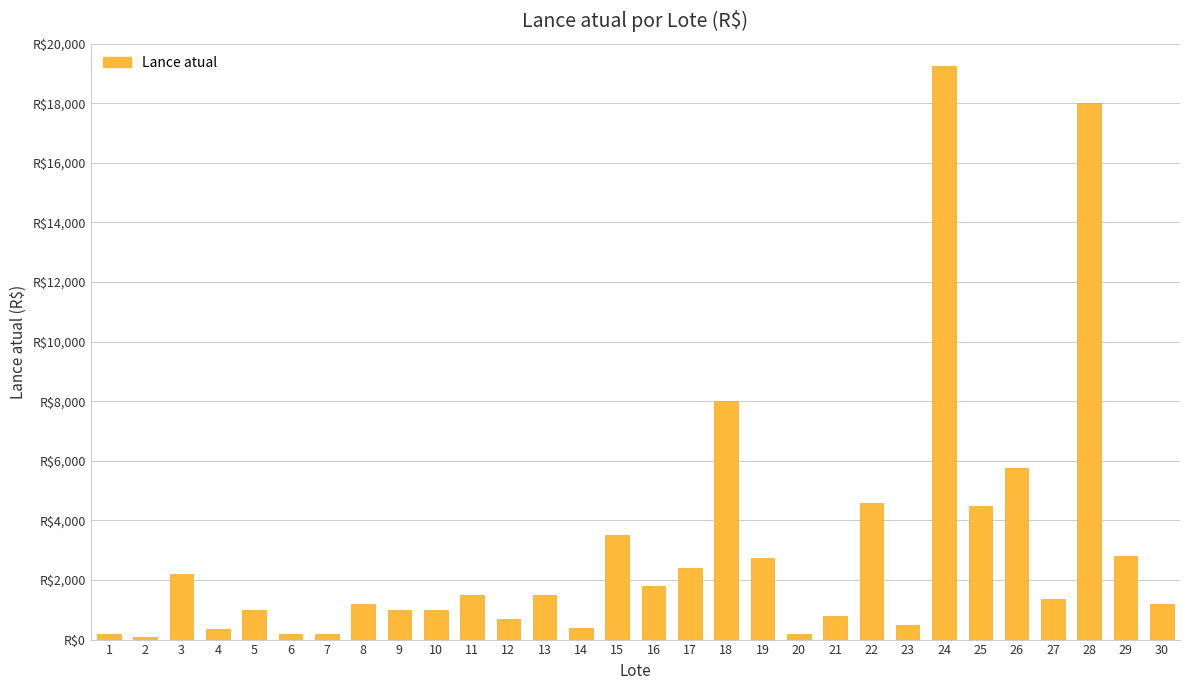

Does the chart contain any negative values?

No